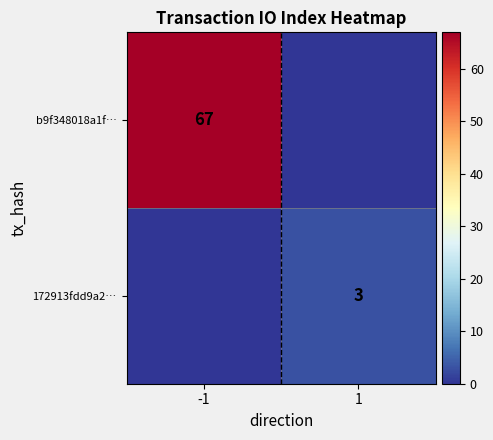

The b9f348018a1f… series shows 67 at -1. True or false?

True